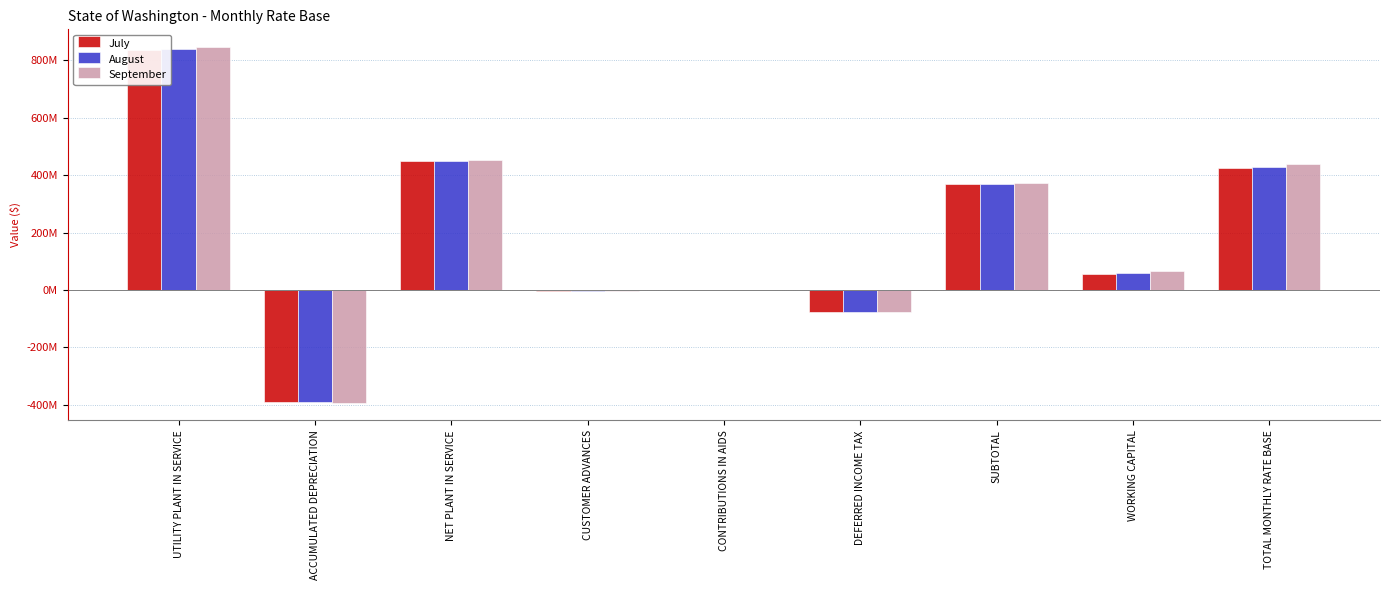

Reading left to right, list all the values displayed in this chart.

July: UTILITY PLANT IN SERVICE=836013368	ACCUMULATED DEPRECIATION=-388496563	NET PLANT IN SERVICE=447516805	CUSTOMER ADVANCES=-3790463	CONTRIBUTIONS IN AIDS=0	DEFERRED INCOME TAX=-76044244	SUBTOTAL=367682098	WORKING CAPITAL=55850911	TOTAL MONTHLY RATE BASE=423533009
August: UTILITY PLANT IN SERVICE=839515818	ACCUMULATED DEPRECIATION=-390652859	NET PLANT IN SERVICE=448862959	CUSTOMER ADVANCES=-3790463	CONTRIBUTIONS IN AIDS=0	DEFERRED INCOME TAX=-75987037	SUBTOTAL=369085459	WORKING CAPITAL=60714558	TOTAL MONTHLY RATE BASE=429800017
September: UTILITY PLANT IN SERVICE=845534633	ACCUMULATED DEPRECIATION=-392089974	NET PLANT IN SERVICE=453444659	CUSTOMER ADVANCES=-3721269	CONTRIBUTIONS IN AIDS=0	DEFERRED INCOME TAX=-75940902	SUBTOTAL=373782488	WORKING CAPITAL=66084744	TOTAL MONTHLY RATE BASE=439867232